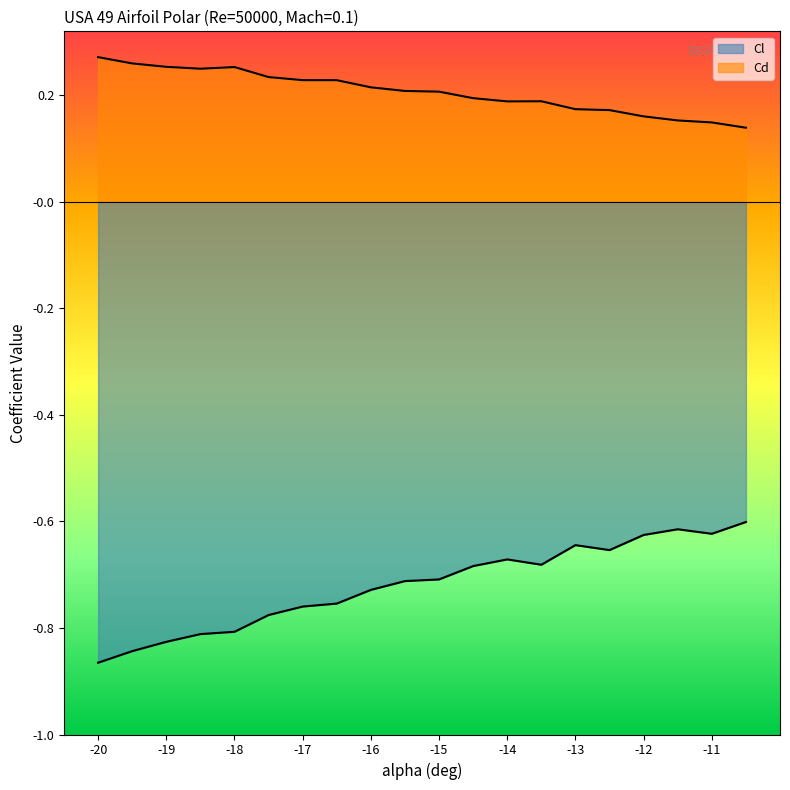

What is the sum of all Cl values?

-14.4